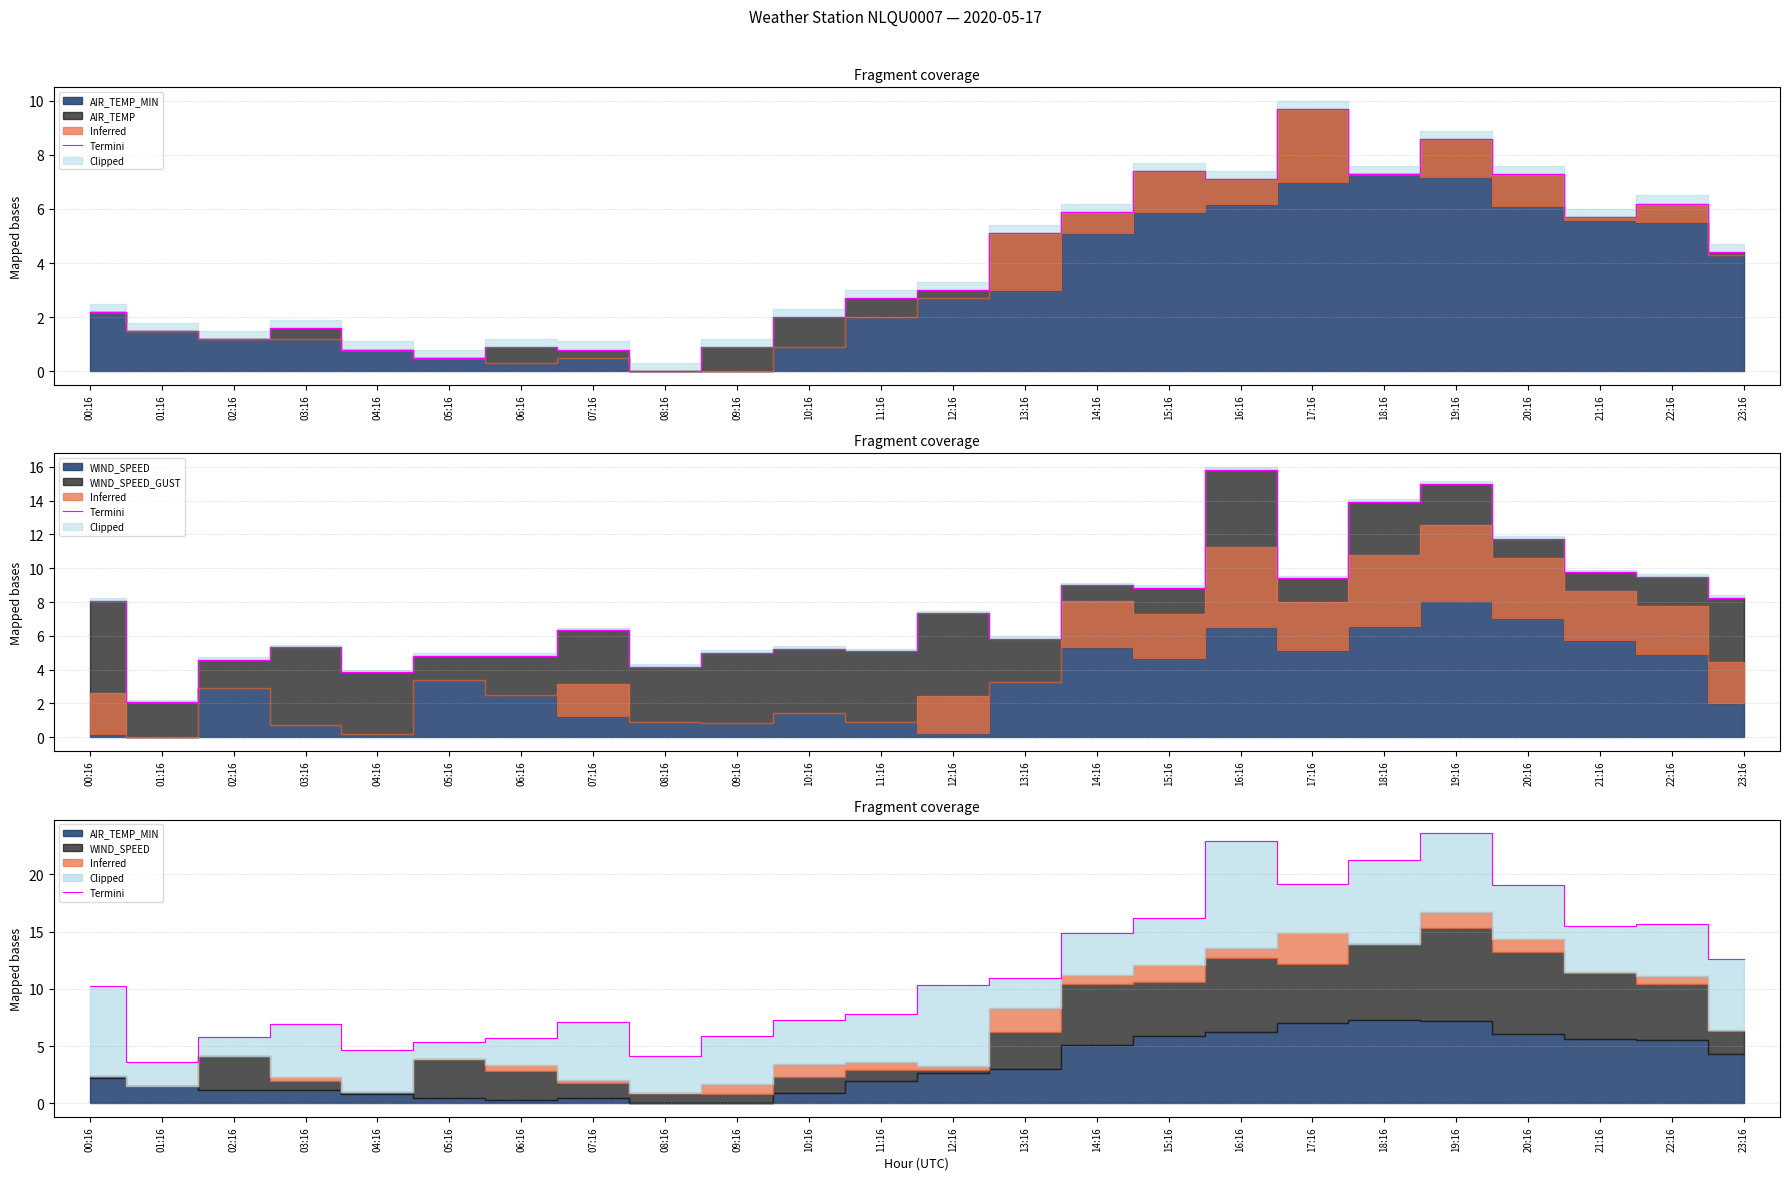

What is the maximum value shown in the chart?

23.6